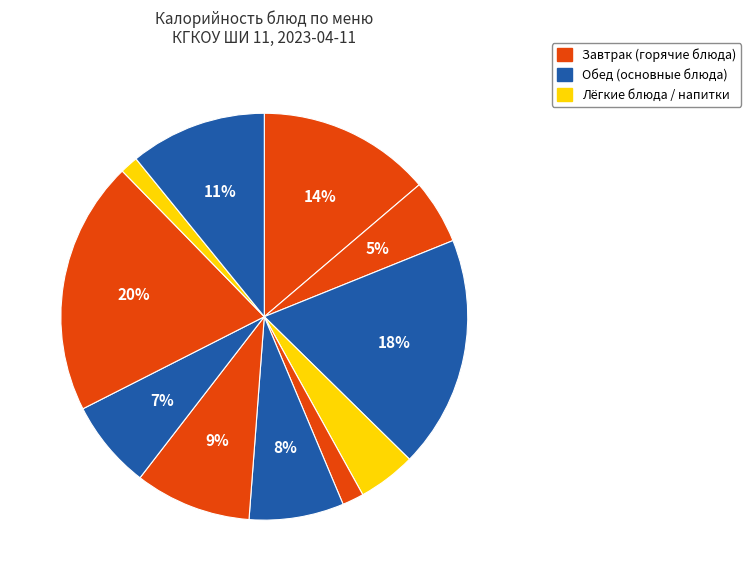

Count the number of slices in the pie.

11